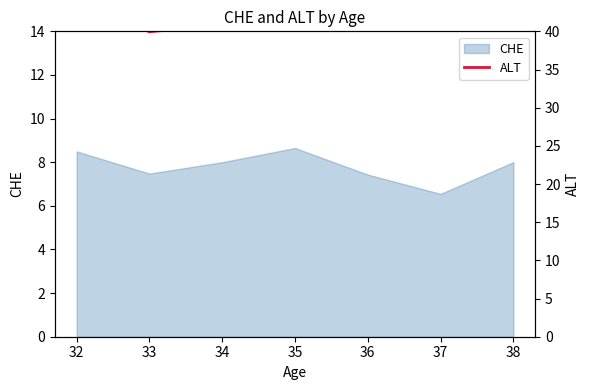

The value of CHE at 33 is 7.5. True or false?

True